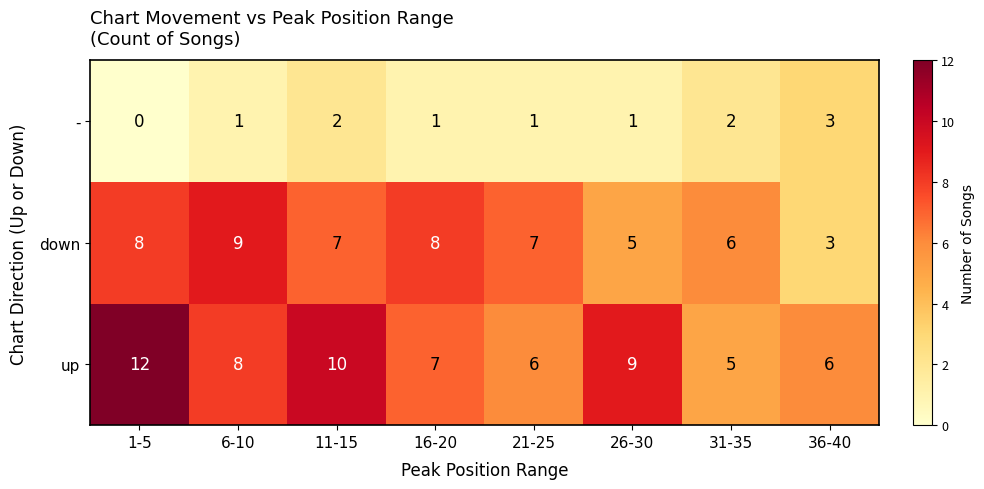

Reading left to right, what are all the values shown in this chart?

-: 0	1	2	1	1	1	2	3
down: 8	9	7	8	7	5	6	3
up: 12	8	10	7	6	9	5	6